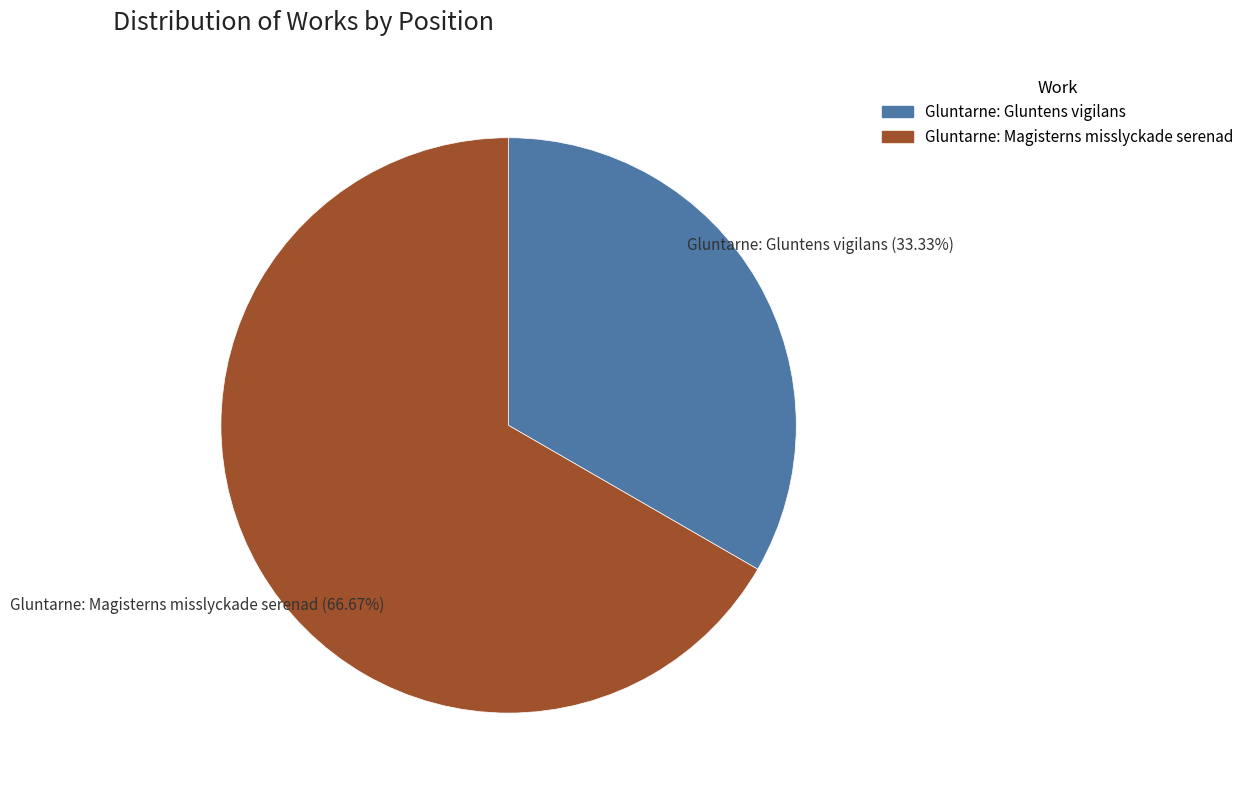

Which category has the smallest portion of the pie?

Gluntarne: Gluntens vigilans